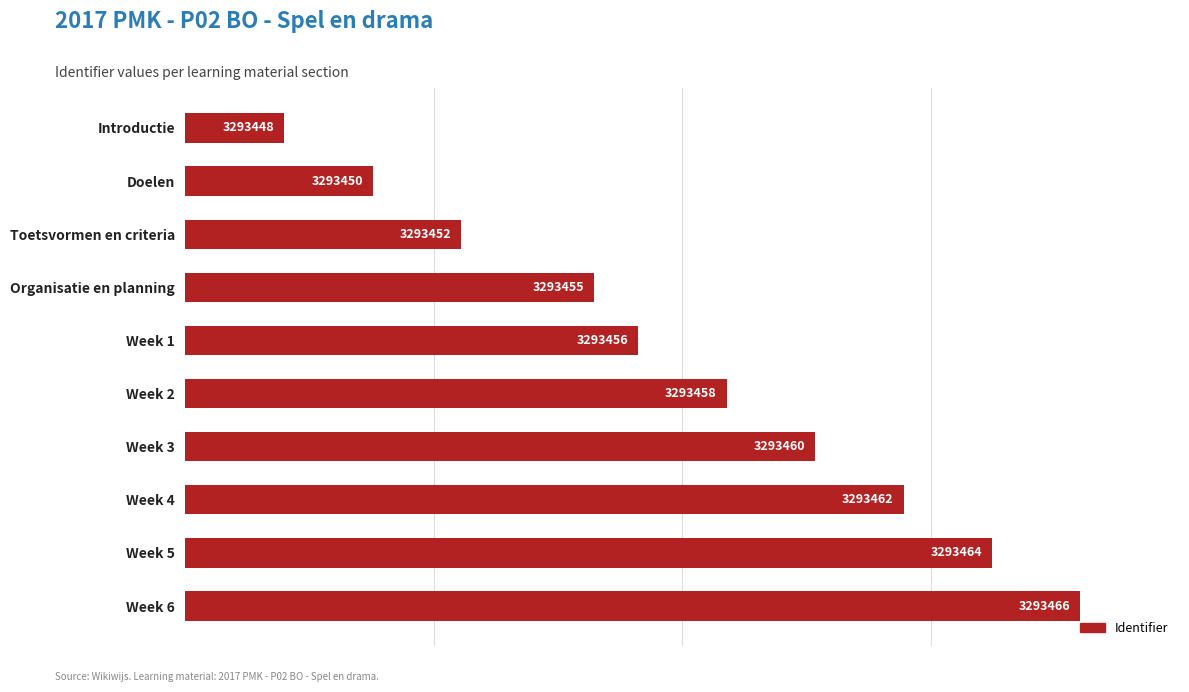

Are the bars horizontal?

Yes